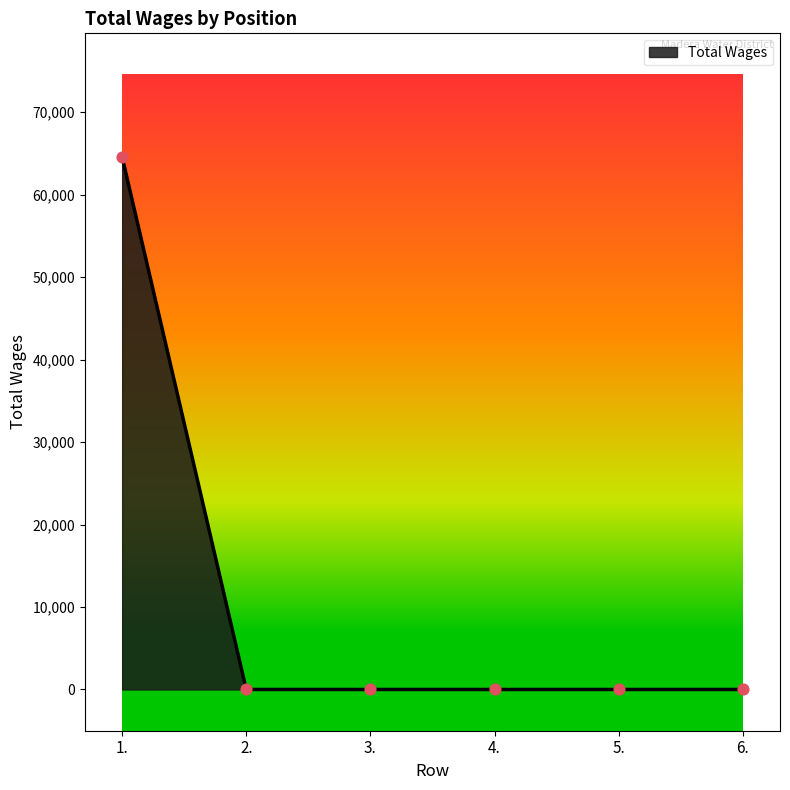

Which has a higher value, 1. or 2.?

1.